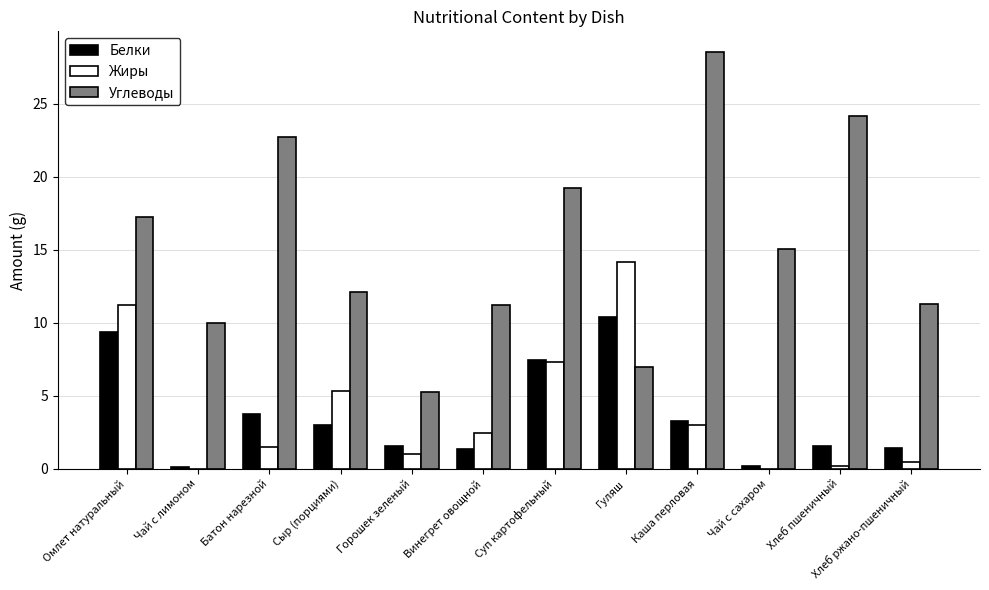

Is it true that Жиры equals 0.0 at Чай с сахаром?

True